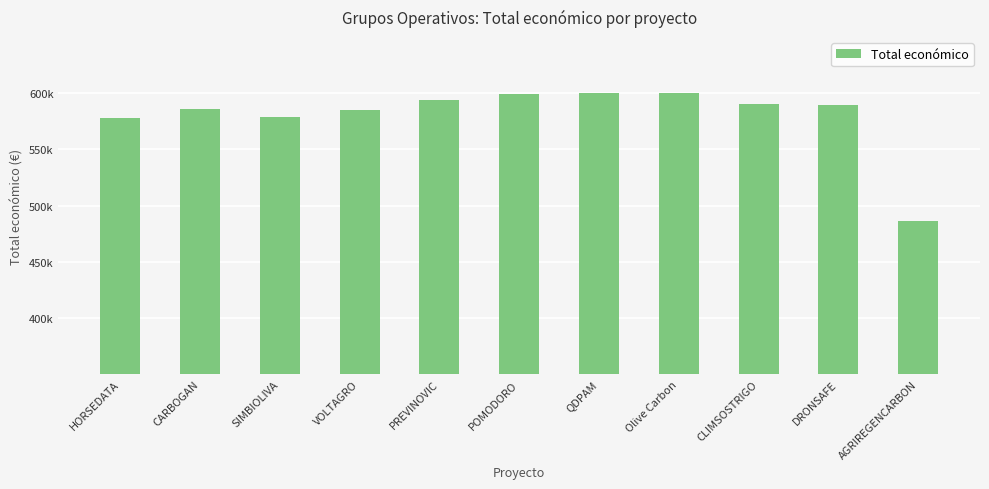

How many values are below 589584?

5